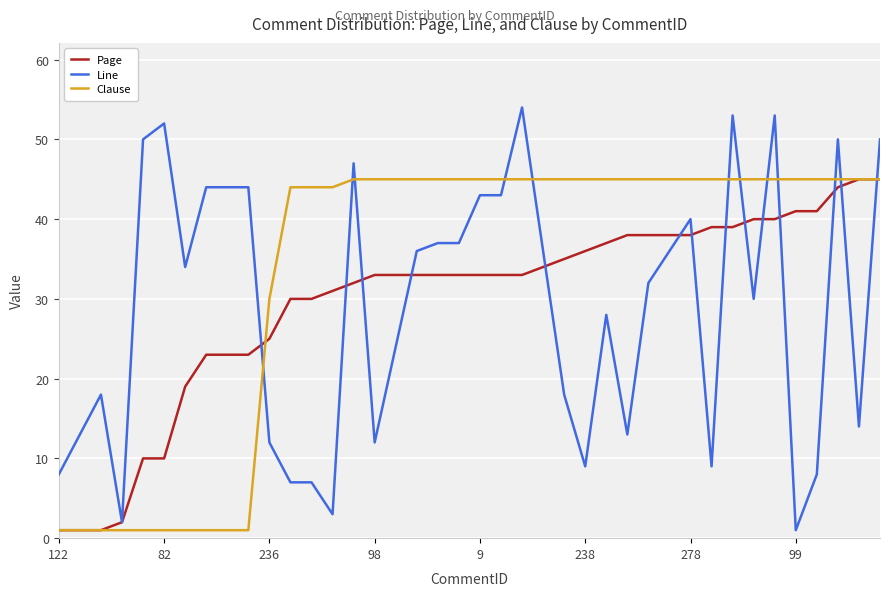

Which series has the widest spread of values?

Line